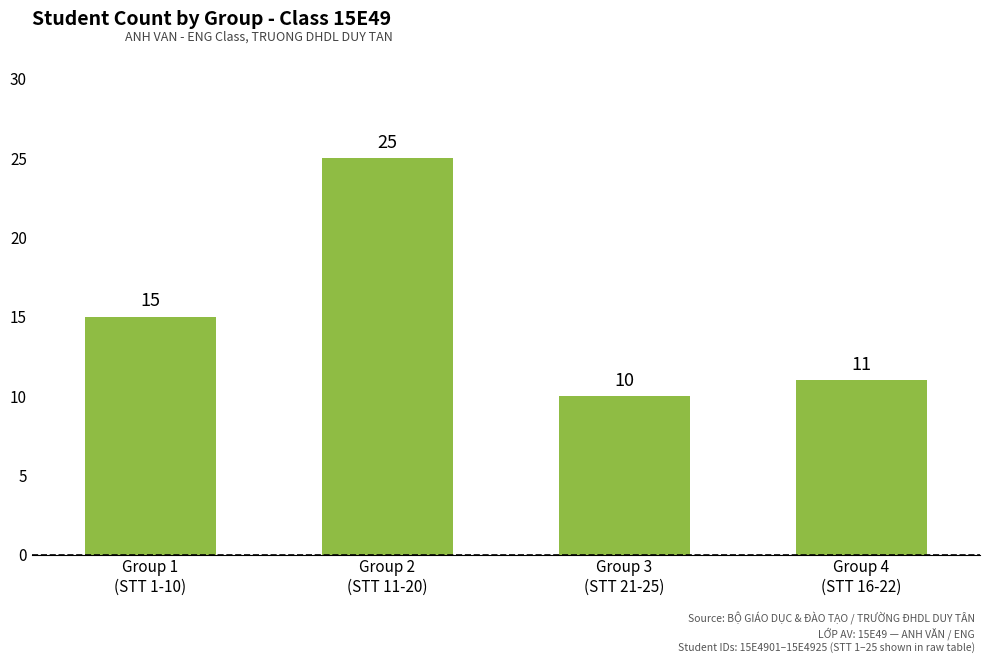

List the labels in order of value, smallest first.

Group 3
(STT 21-25), Group 4
(STT 16-22), Group 1
(STT 1-10), Group 2
(STT 11-20)